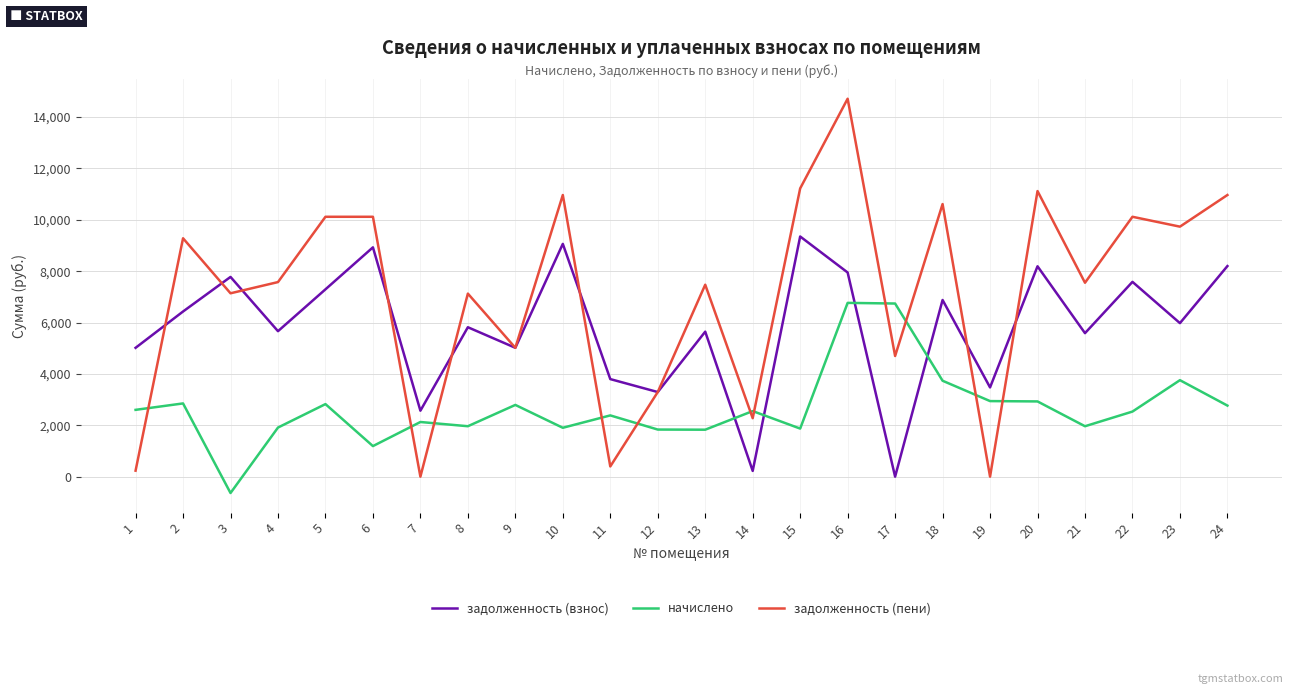

Is it true that задолженность (пени) equals 15193.1 at 15?

False